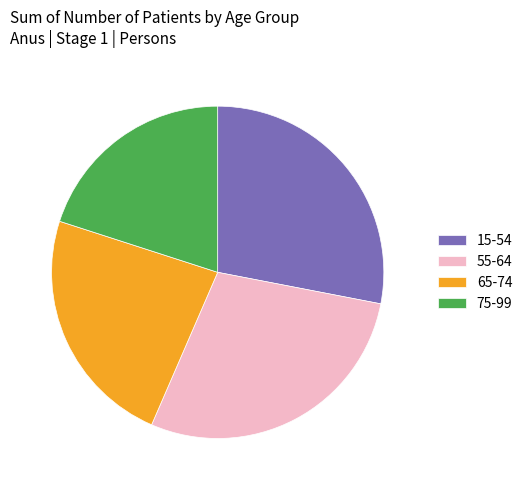

Is there a majority slice in this chart?

No